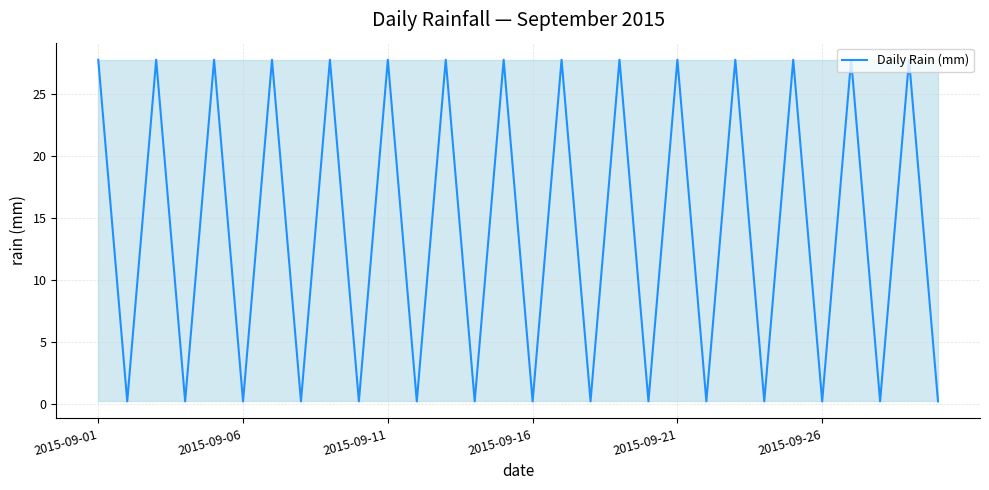

What is the smallest value displayed?

0.2